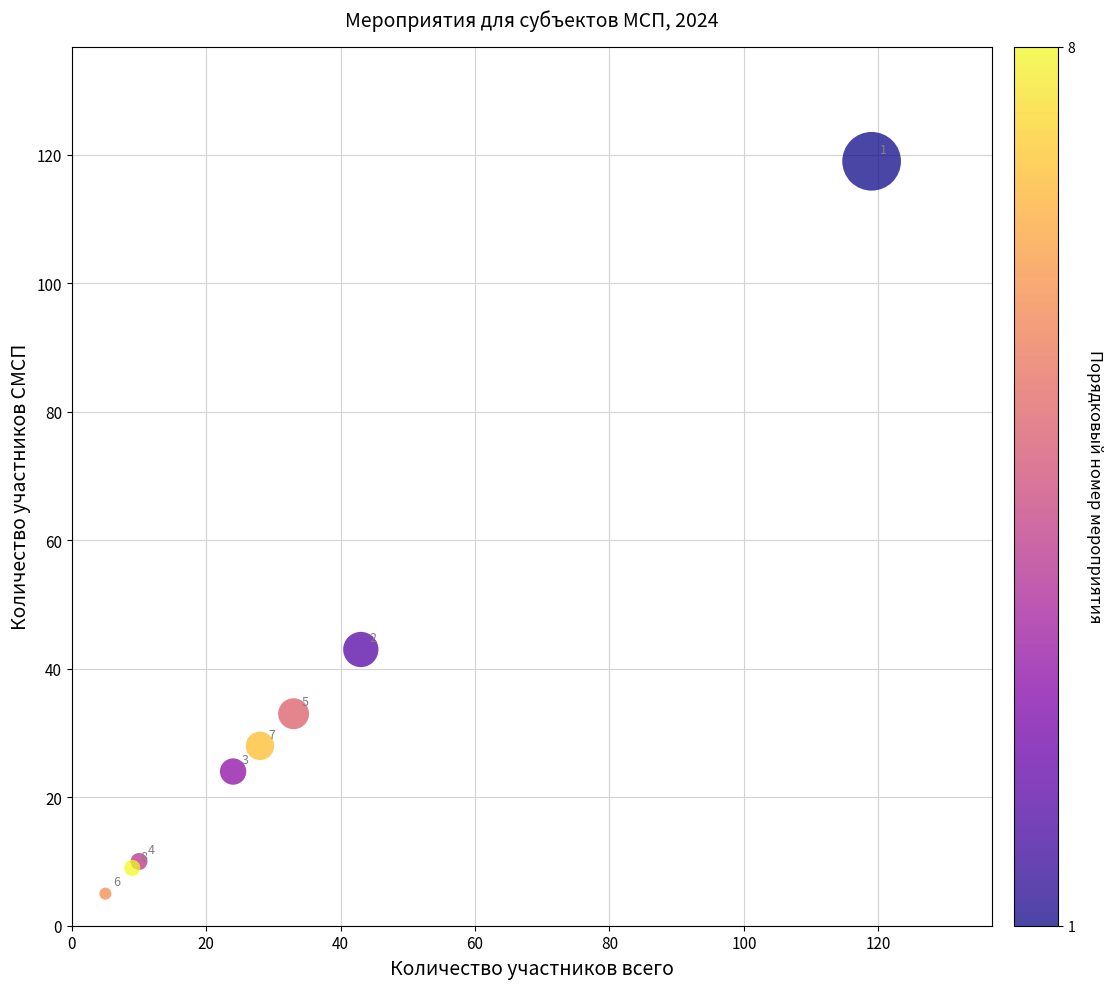

What Y value in the scatter plot is closest to 62?

43